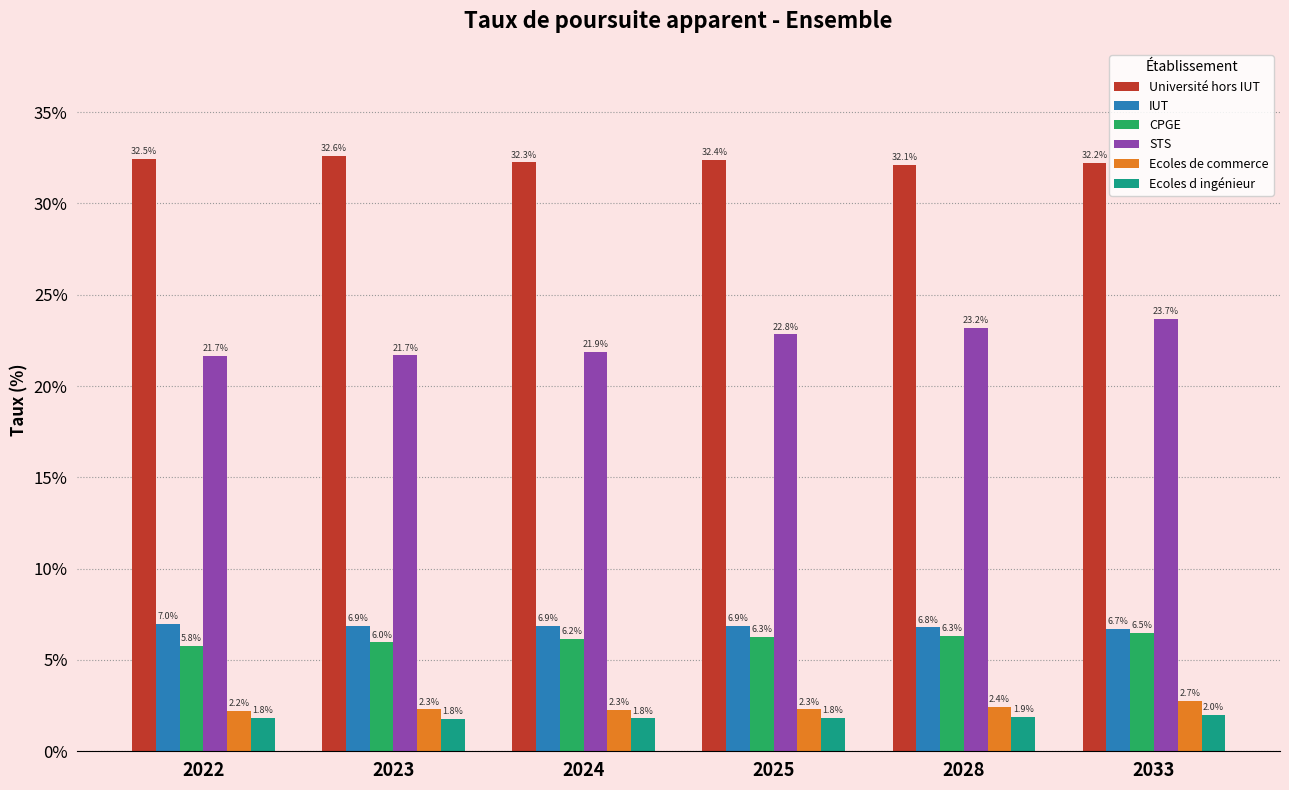

Are the bars horizontal?

No